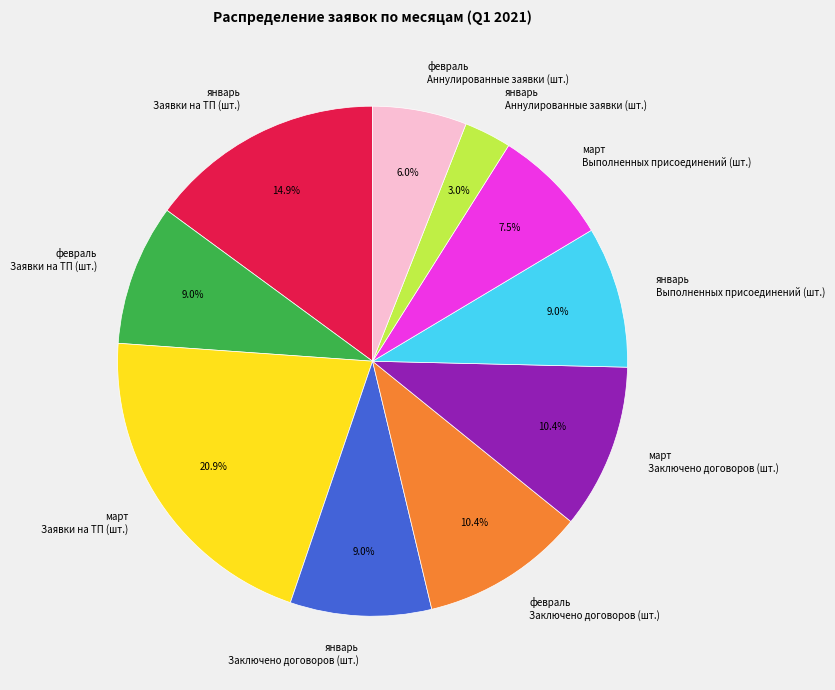

How many segments does this pie chart have?

10